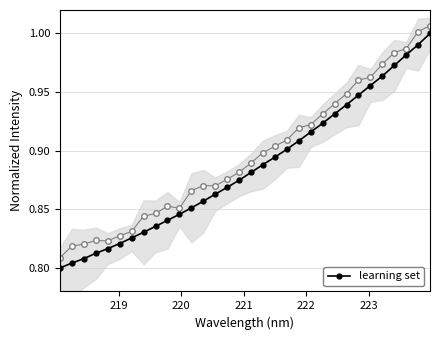

What is the average value?

0.9